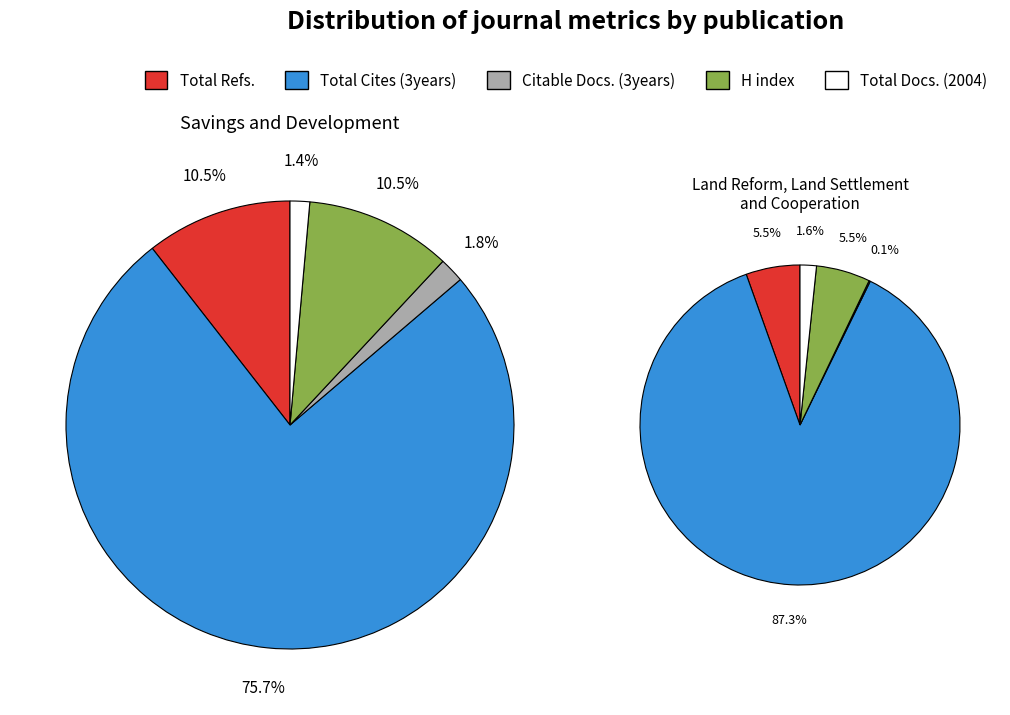

How many segments does this pie chart have?

5